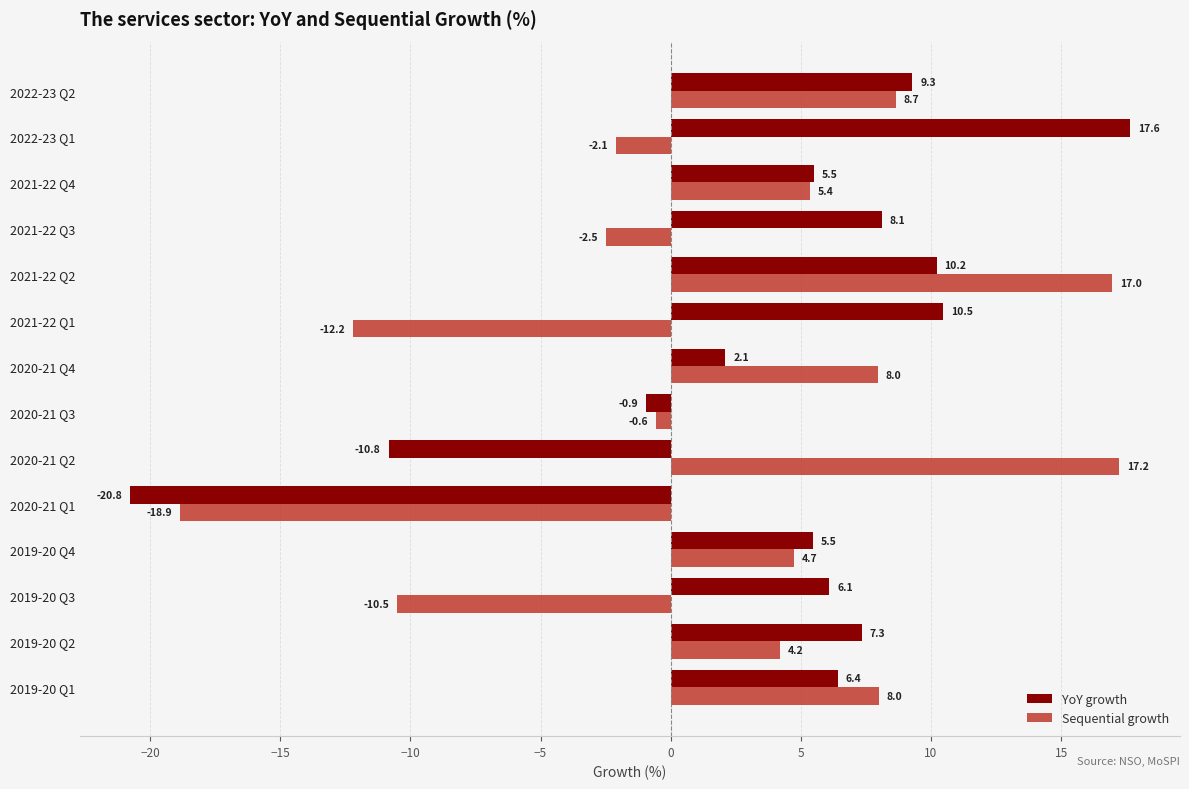

What is the greatest value displayed?

17.6